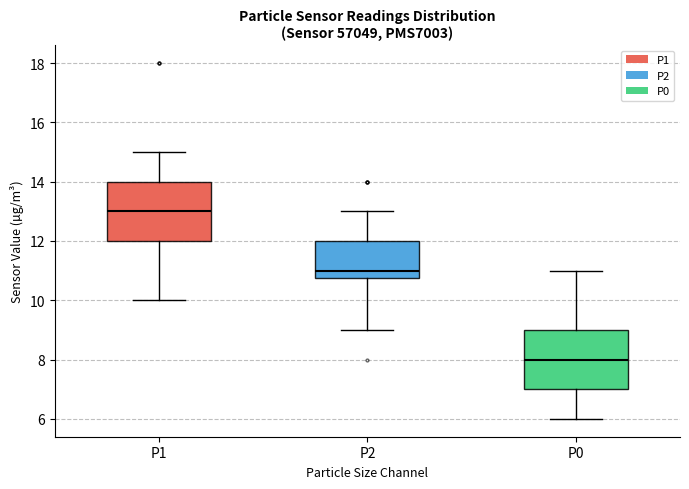

Reading left to right, transcribe this box plot: for each box, give where its median line is, the range the box spans, and where its two whiskers end, as read against the y-axis. The values are not printed on the chart, so give them approximately, as read against the axis.

P1: median 13.0, box 12.0 to 14.0, whiskers 10.0 to 15.0
P2: median 11.0, box 10.8 to 12.0, whiskers 9.0 to 13.0
P0: median 8.0, box 7.0 to 9.0, whiskers 6.0 to 11.0